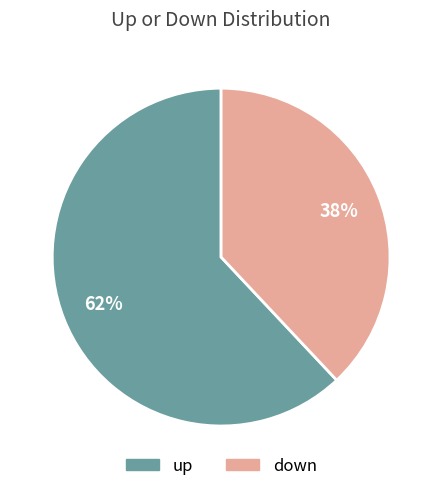

Rank the categories by value from lowest to highest.

down, up